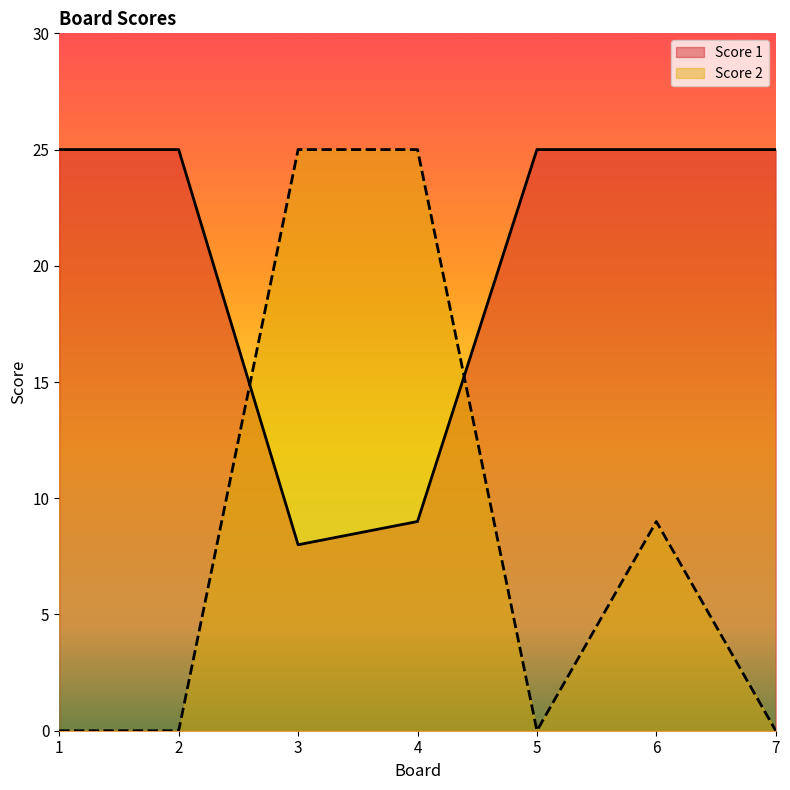

What is the average value of the Score 1 series?

20